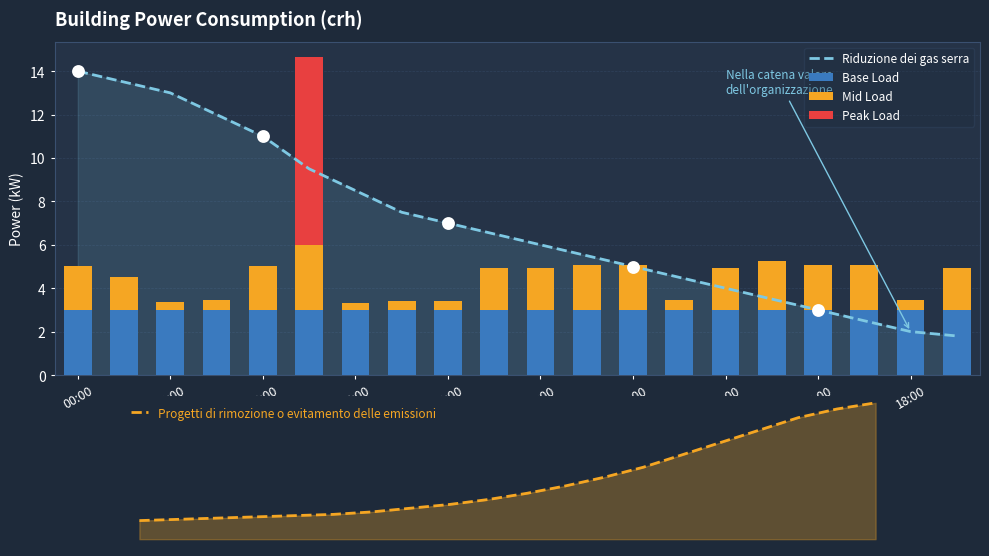

What are all the series names shown in the legend?

Riduzione dei gas serra, Base Load, Mid Load, Peak Load, Progetti di rimozione o evitamento delle emissioni